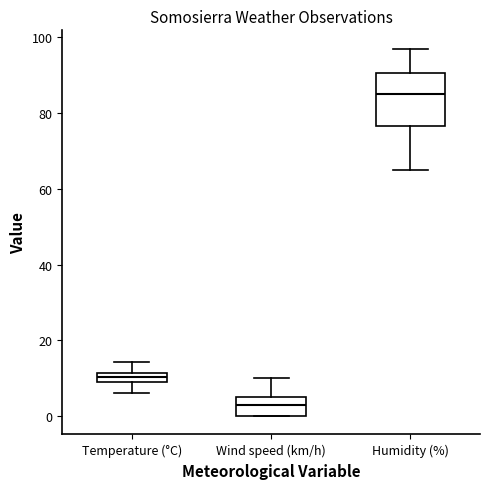

Where is the lower edge of the box for Wind speed (km/h) on the y-axis? The values are not printed on the chart, so give them approximately, as read against the axis.

0